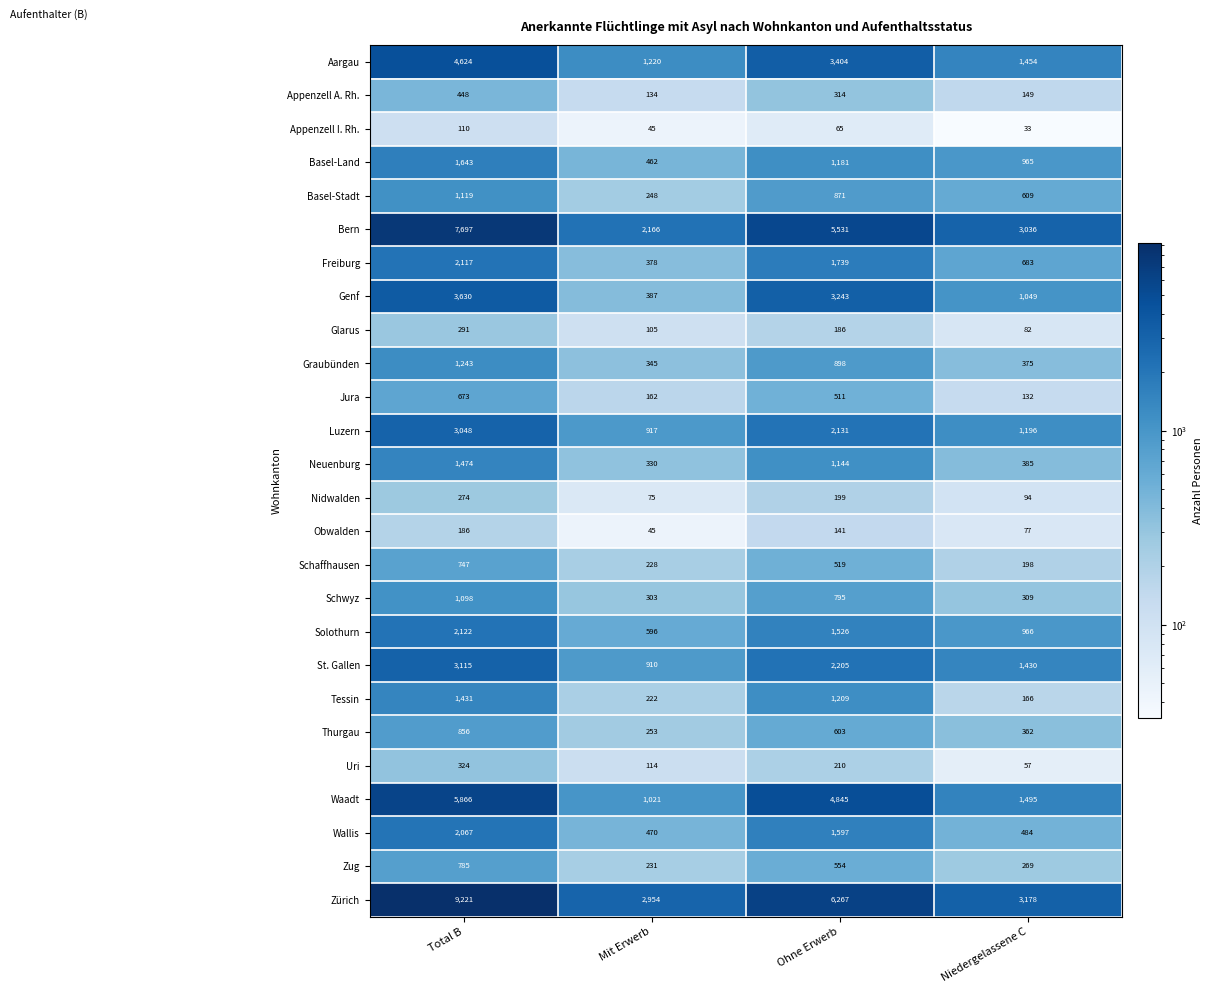

What is the maximum value for Genf?

3630